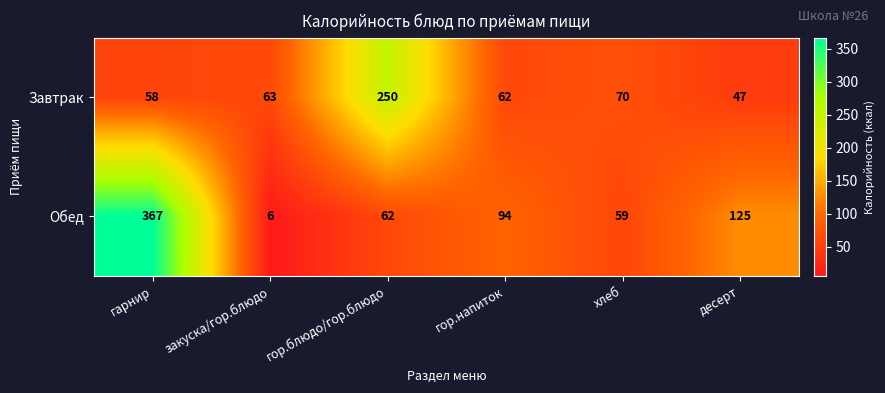

At how many categories does at least one series exceed 120?

3